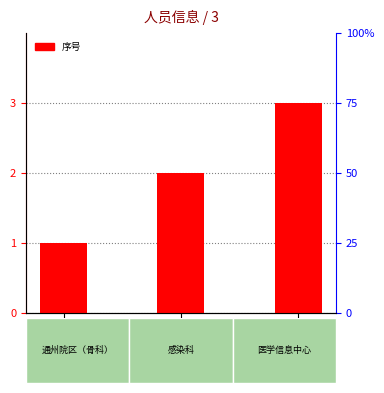

What is the value of the 2nd bar from the left?

2